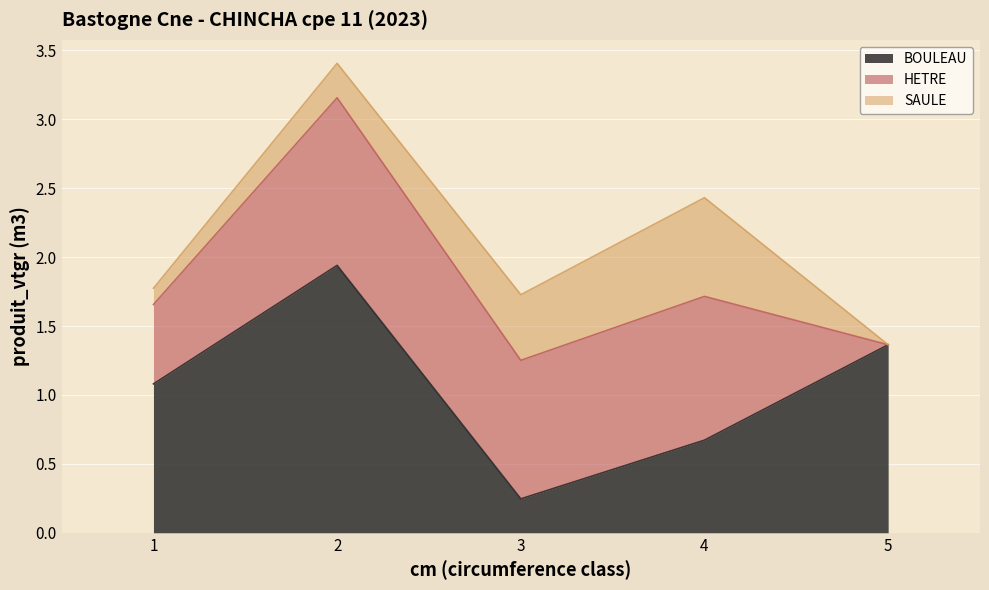

Which has a higher value, 1 or 3?

1